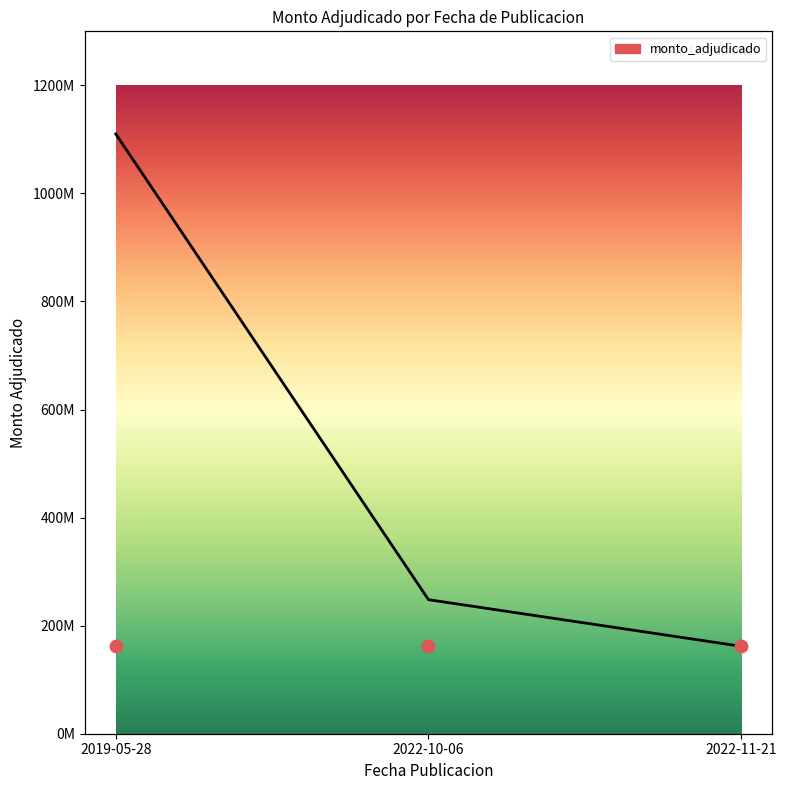

Between 2022-11-21 and 2019-05-28, which is larger?

2019-05-28